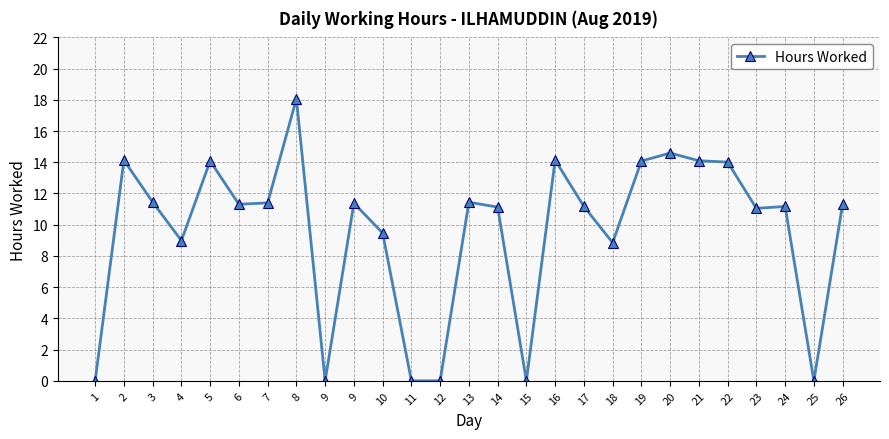

At which category does the data reach its first local peak?

2